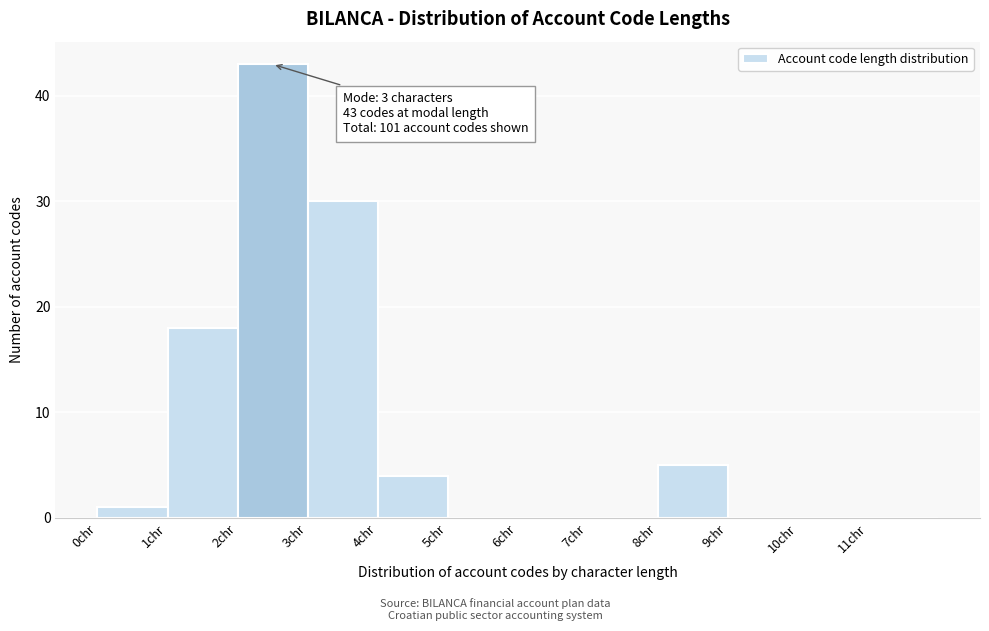

Reading right to left, list all the values displayed in this chart.

11chr=0	10chr=0	9chr=0	8chr=5	7chr=0	6chr=0	5chr=0	4chr=4	3chr=30	2chr=43	1chr=18	0chr=1